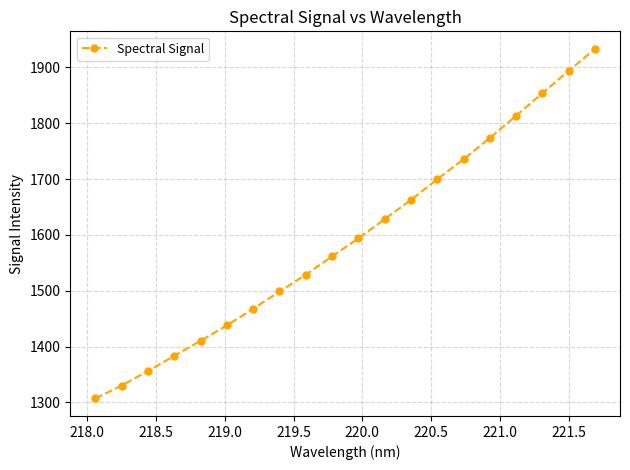

True or false: there are more than 1 points higher than both neighbors.

False